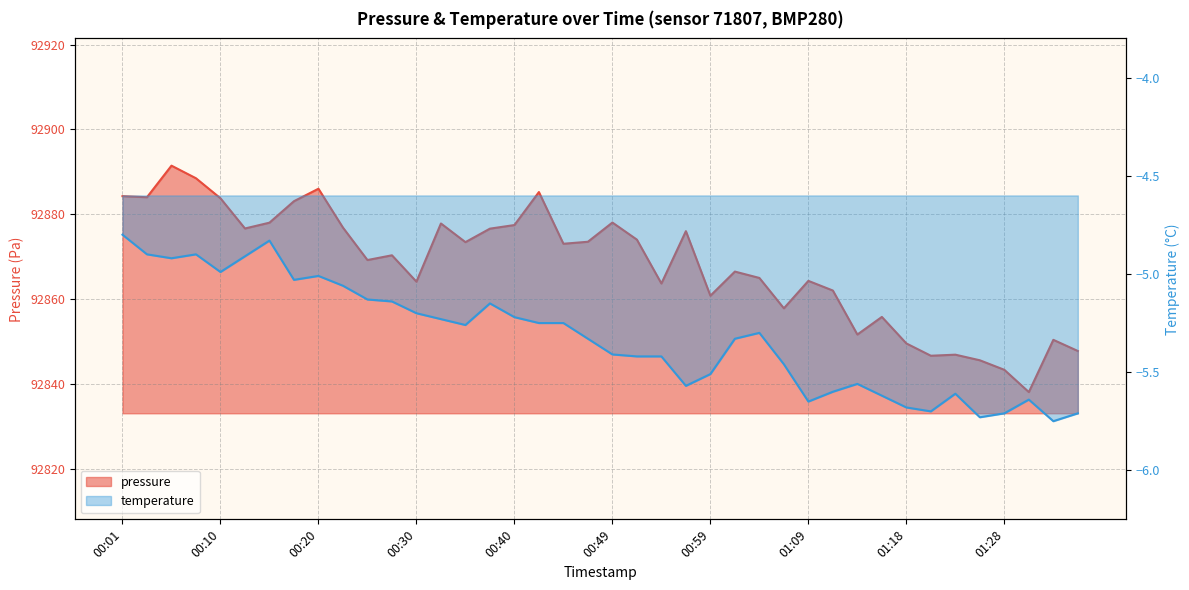

True or false: temperature has a value of -4.8 at 00:01.

True